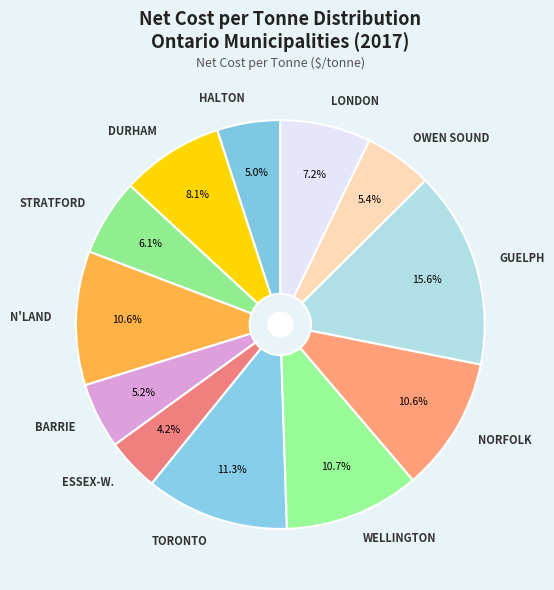

Count the number of slices in the pie.

12